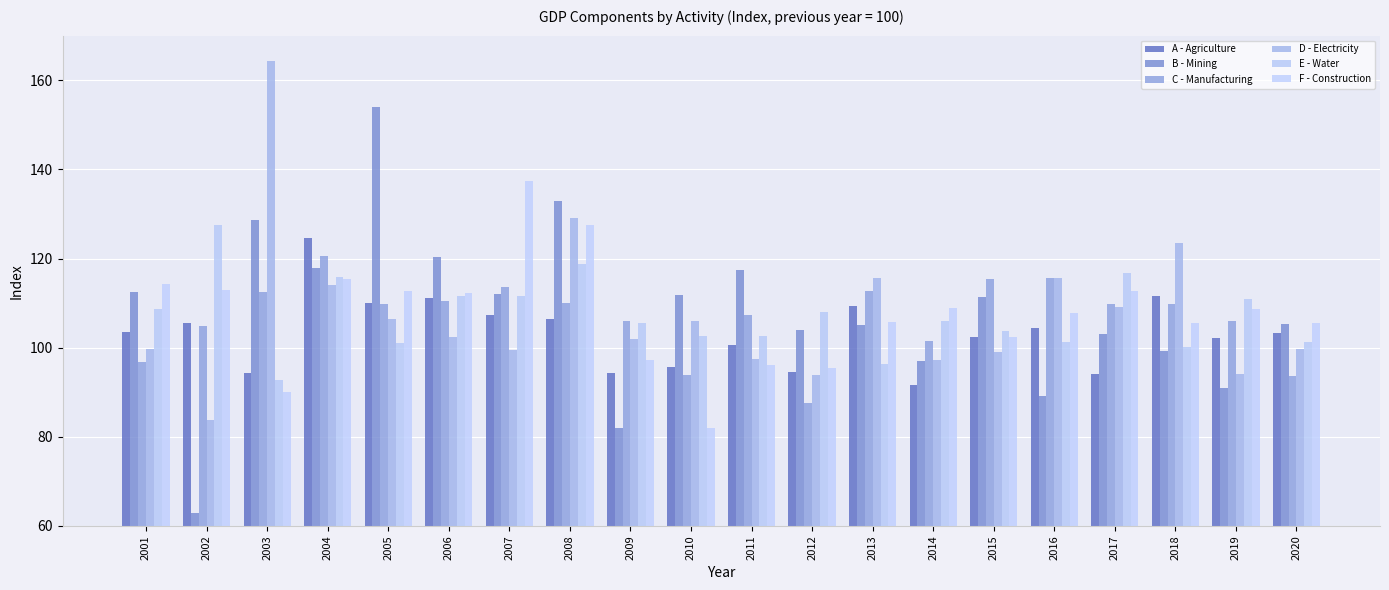

Where is A - Agriculture nearest to the value 108?

2007